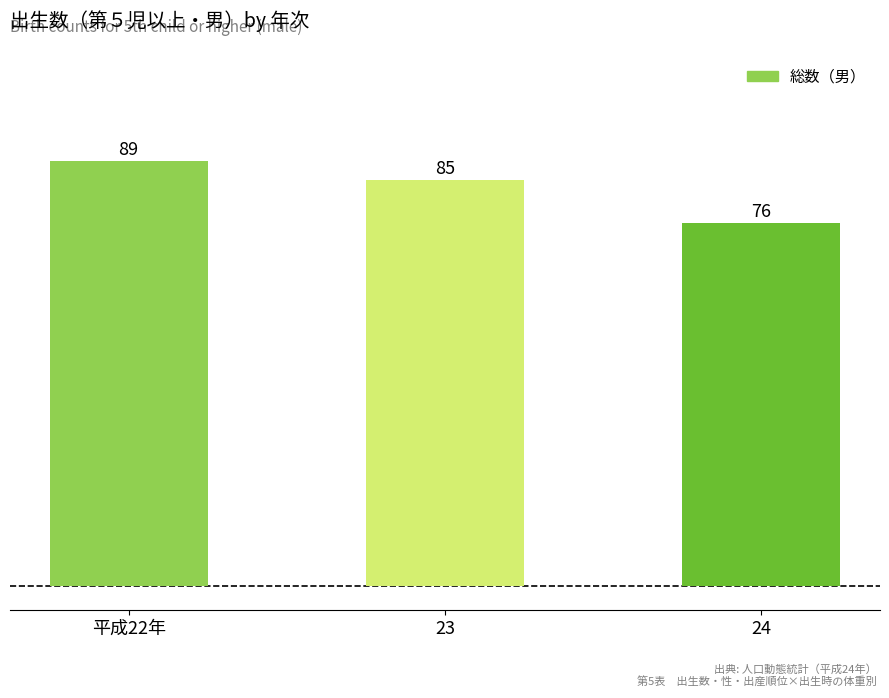

How many values are below 85?

1